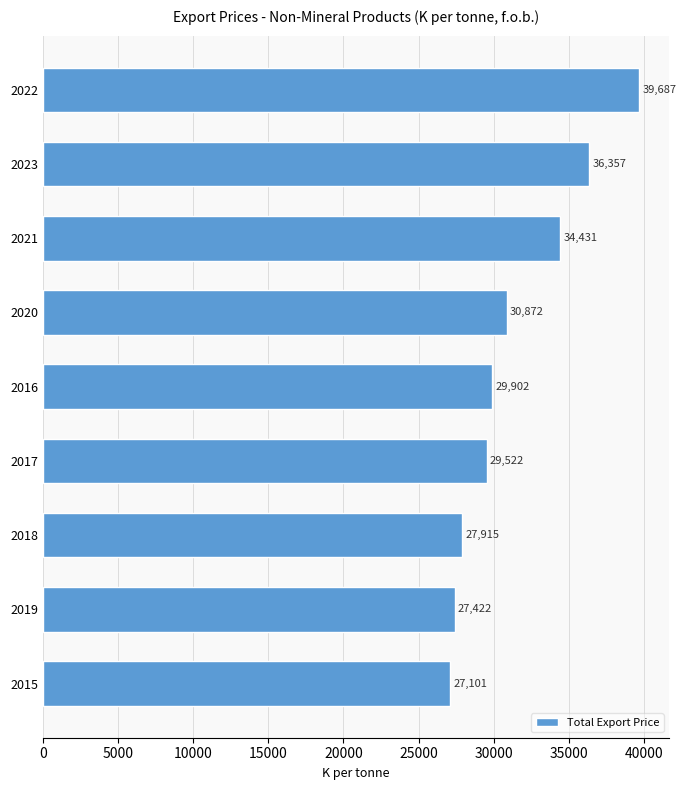

True or false: the data shows 39687 at 2022.

True